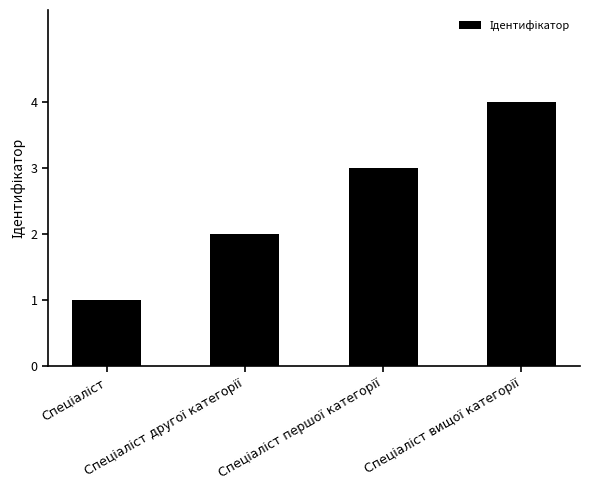

What is the difference between the maximum and minimum values?

3